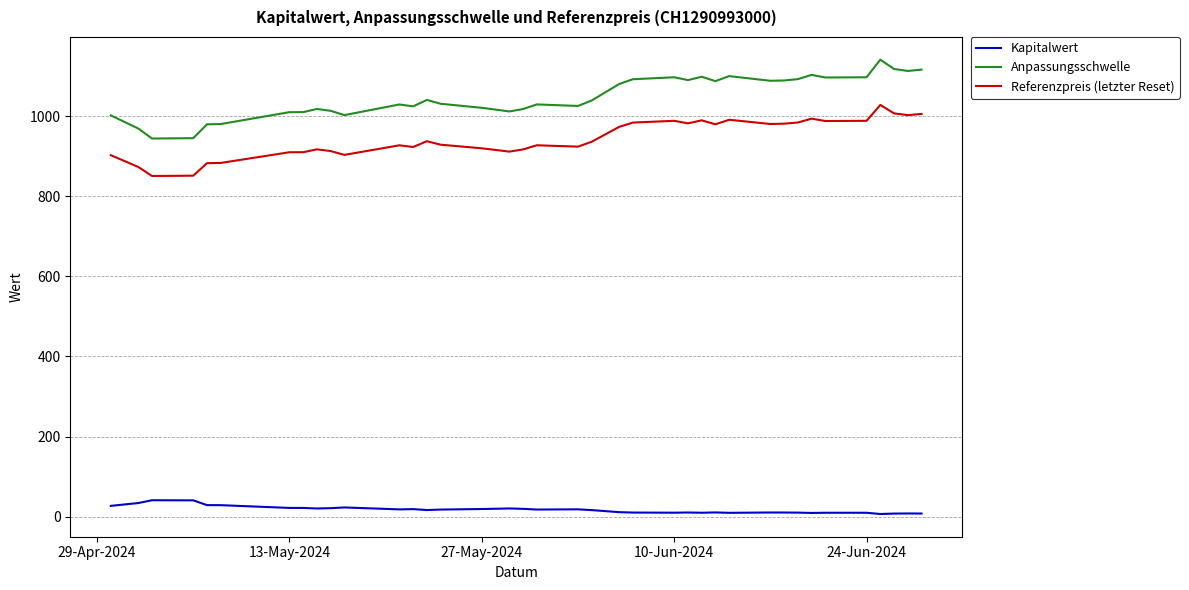

List the series in order of their peak value, lowest first.

Kapitalwert, Referenzpreis (letzter Reset), Anpassungsschwelle